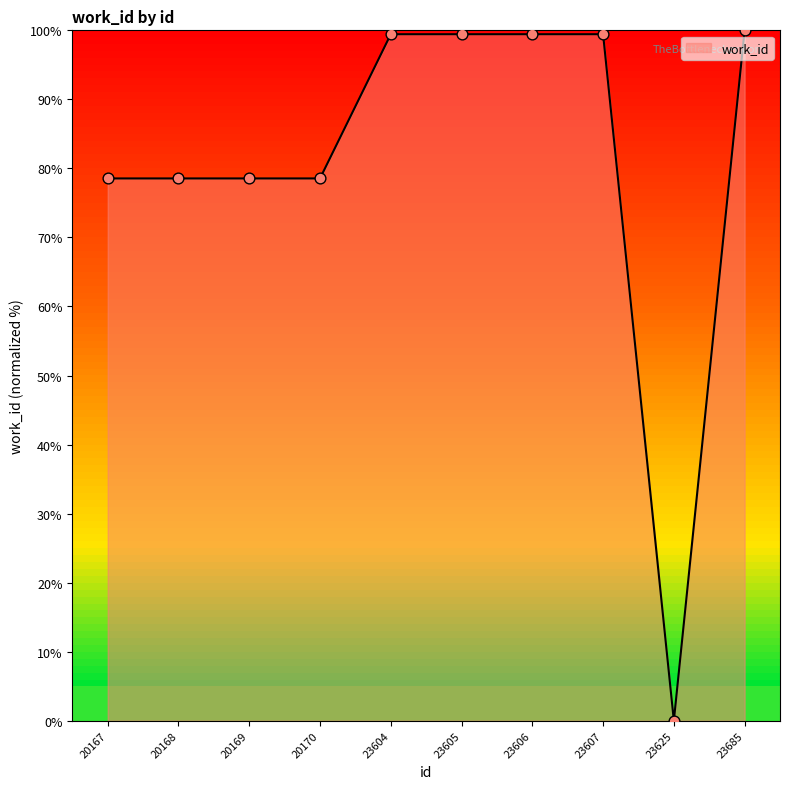

What is the change in value from 20170 to 23604?

+20.9